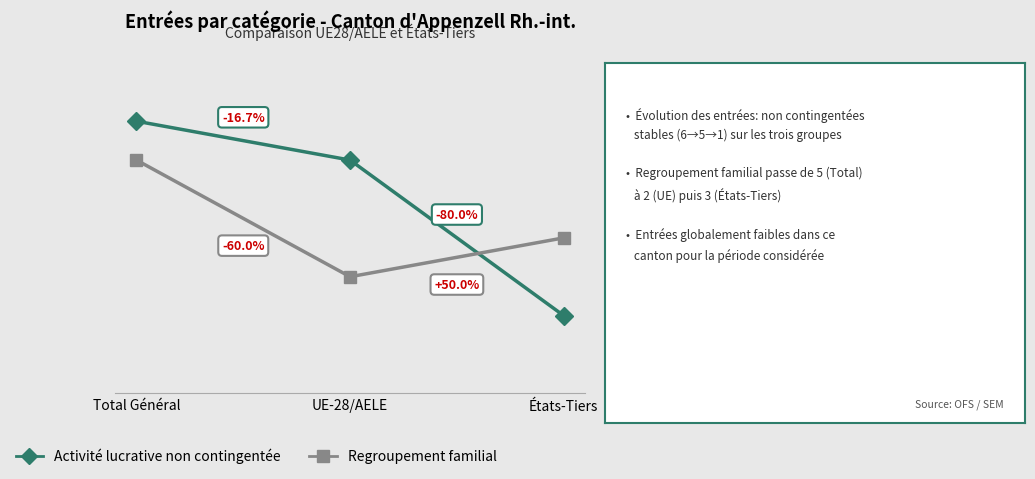

What is the label of the 1st point from the left?

Total Général